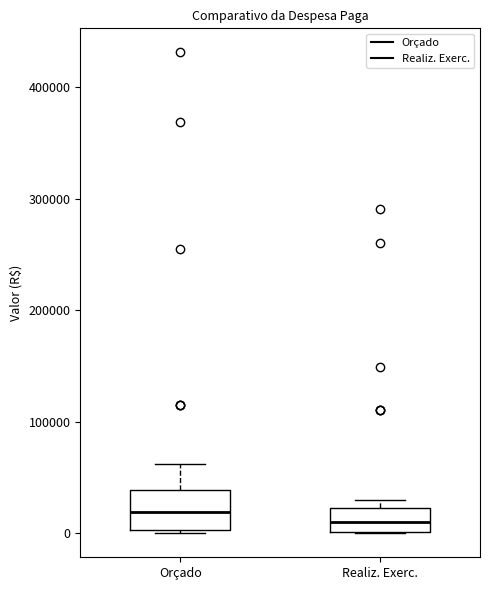

Reading left to right, read every box against the y-axis: the position of its median line, the range the box covers, and the ends of its whiskers. The values are not printed on the chart, so give them approximately, as read against the axis.

Orçado: median 20000, box 0 to 40000, whiskers 0 to 60000
Realiz. Exerc.: median 10000, box 0 to 20000, whiskers 0 to 30000